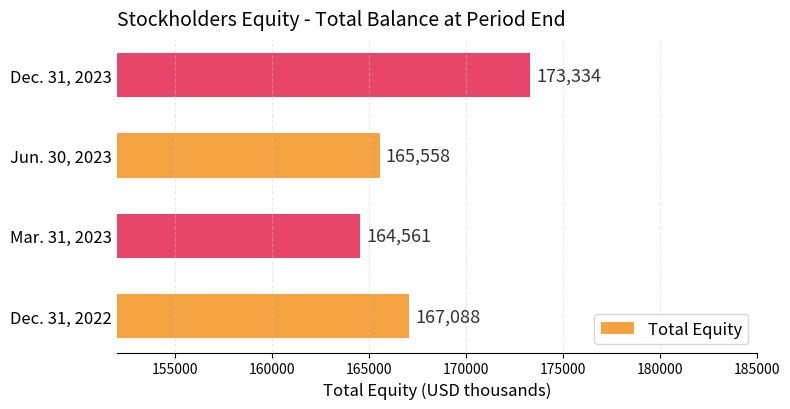

What is the difference between the maximum and minimum values?

8773